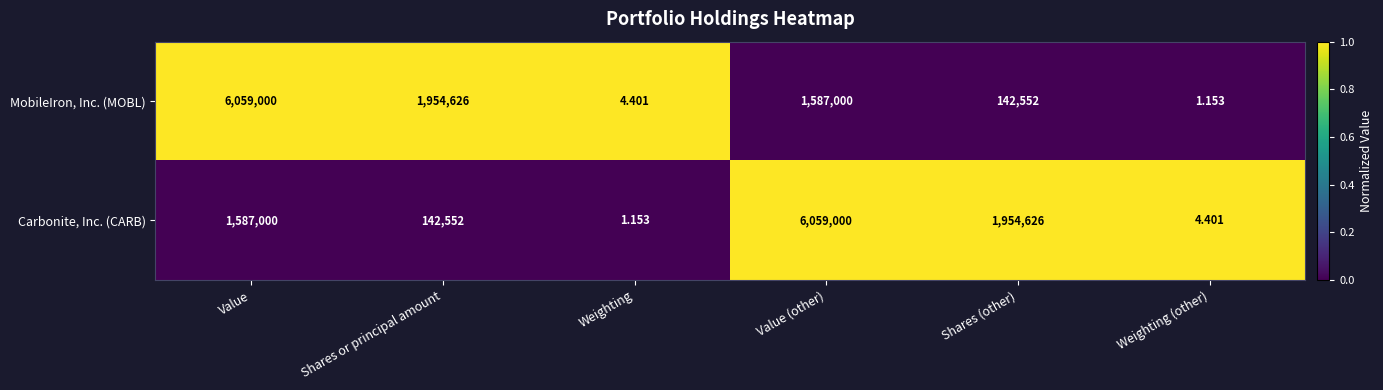

Which category has the lowest value in the MobileIron, Inc. (MOBL) series?

Weighting (other)